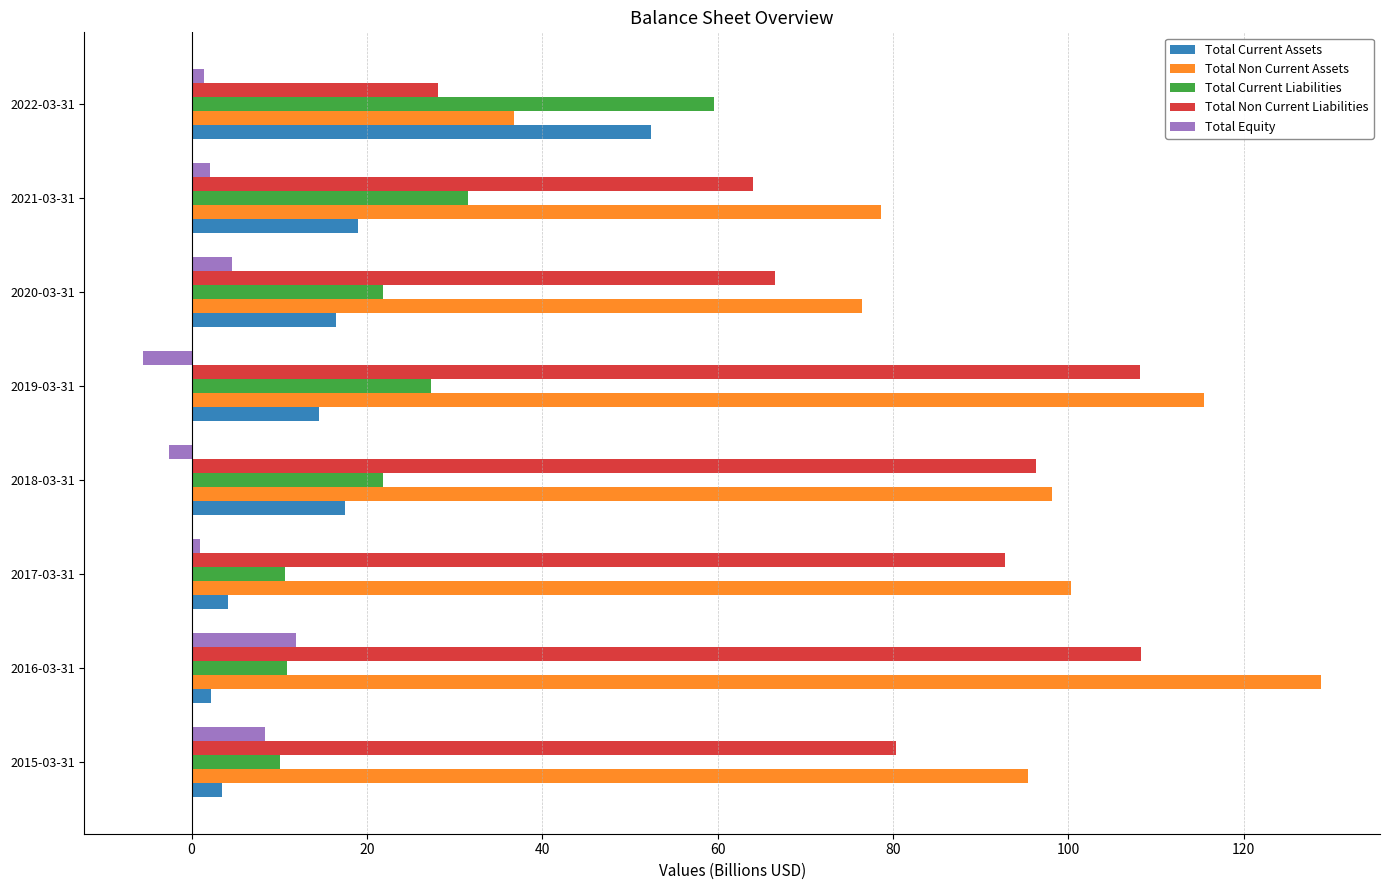

Which series has the widest spread of values?

Total Non Current Assets